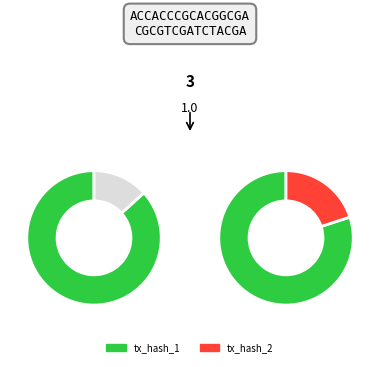

Is it true that tx_hash_2 is 12% of the pie?

False